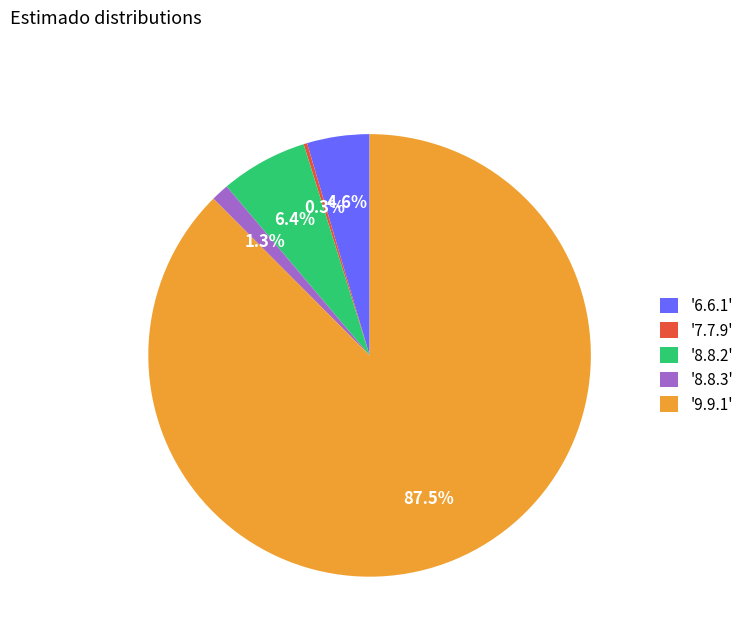

To the nearest percent, what is the average slice percentage?

20%